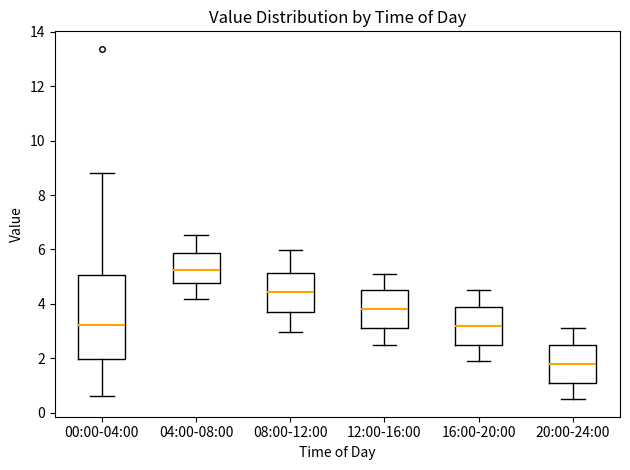

Where does the upper whisker of the box for 20:00-24:00 end on the y-axis? The values are not printed on the chart, so give them approximately, as read against the axis.

3.2